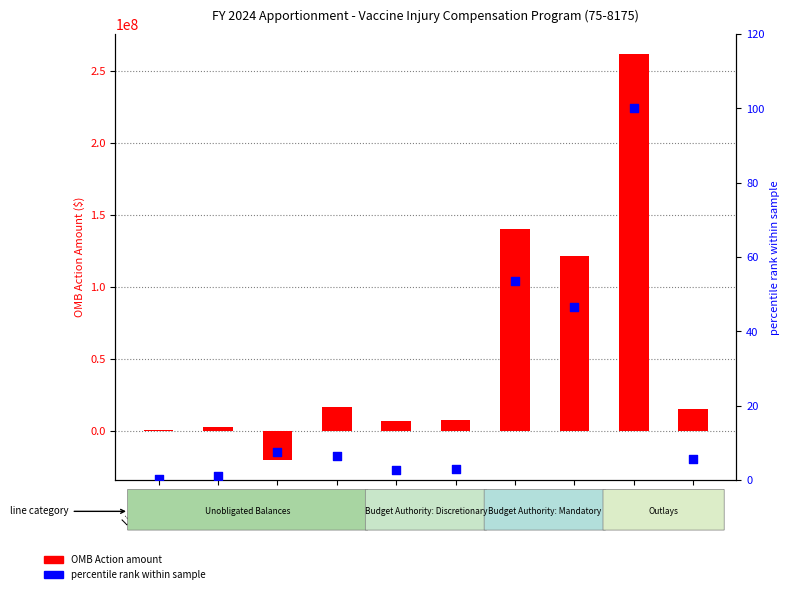

At how many categories does at least one series exceed 153844318?

1